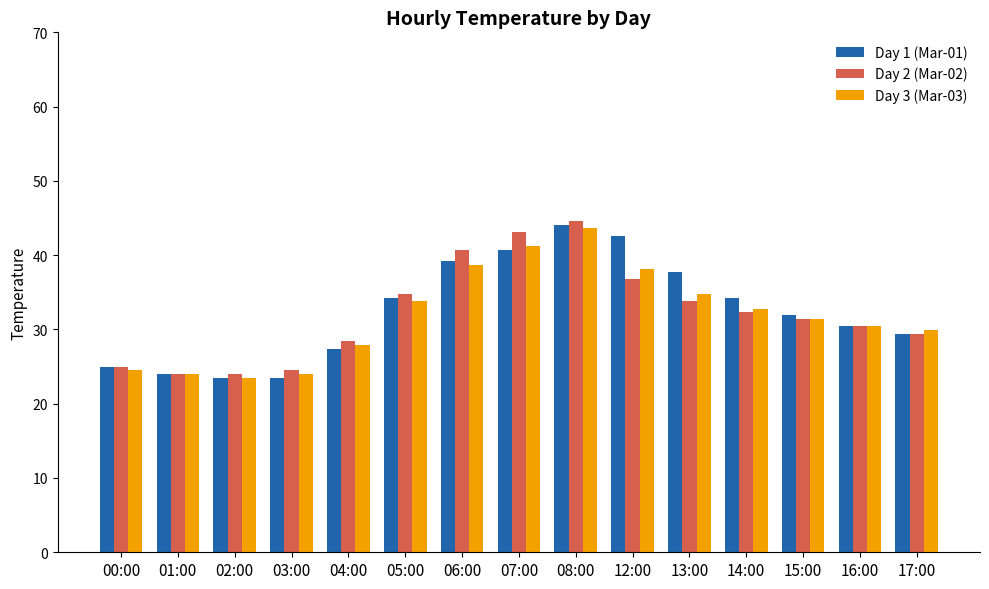

Which category has the highest value in the Day 3 (Mar-03) series?

08:00